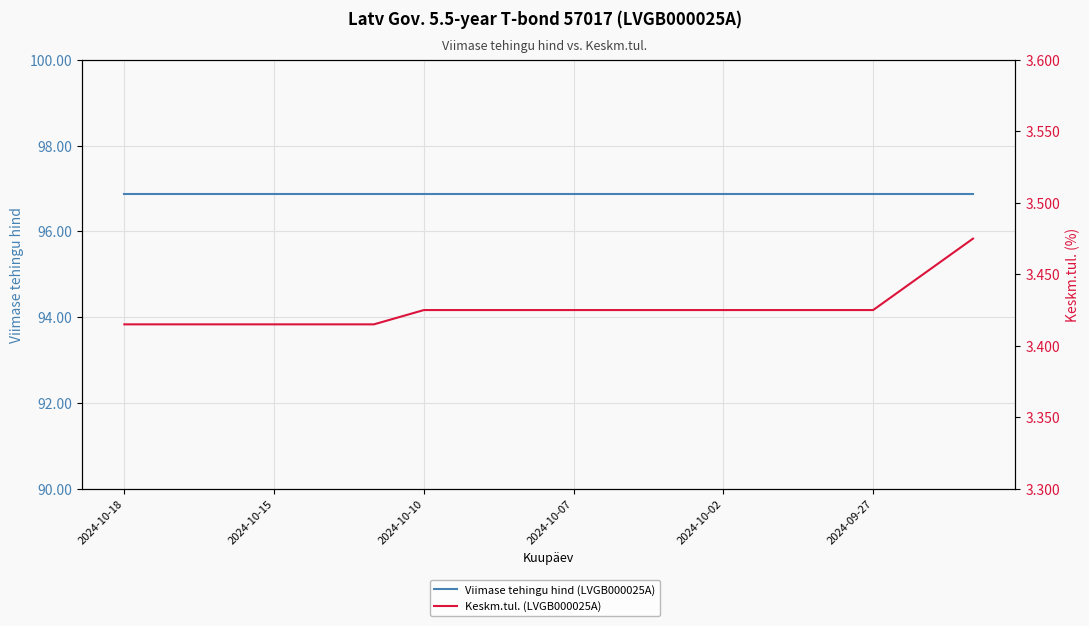

What is the value of the Keskm.tul. (LVGB000025A) point at the 6th from the left?

3.4